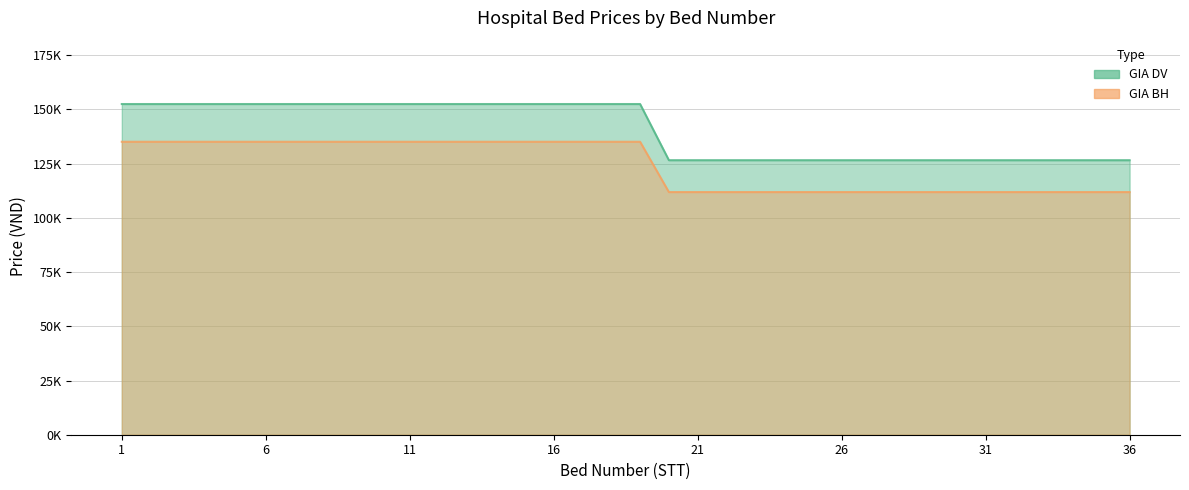

Count the number of data series in this chart.

2